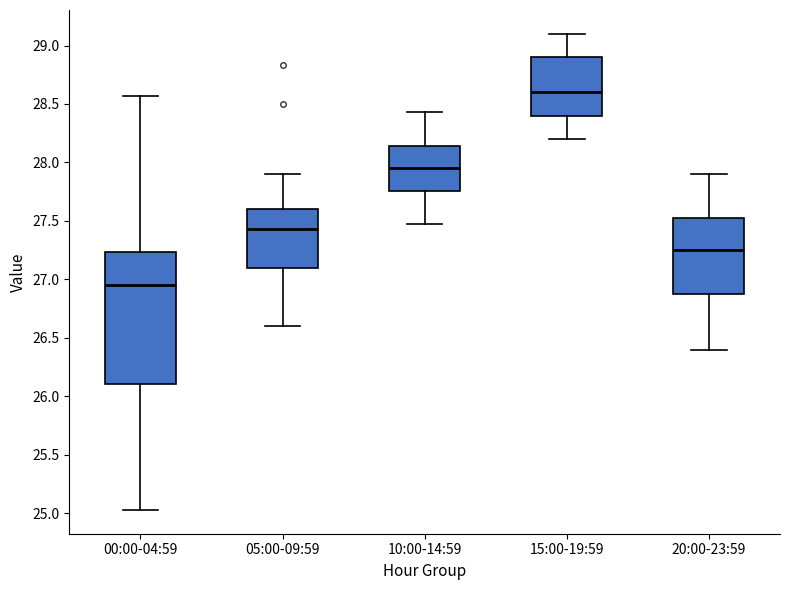

Reading left to right, transcribe this box plot: for each box, give where its median line is, the range the box spans, and where its two whiskers end, as read against the y-axis. The values are not printed on the chart, so give them approximately, as read against the axis.

00:00-04:59: median 26.95, box 26.10 to 27.25, whiskers 25.05 to 28.55
05:00-09:59: median 27.45, box 27.10 to 27.60, whiskers 26.60 to 27.90
10:00-14:59: median 27.95, box 27.75 to 28.15, whiskers 27.45 to 28.45
15:00-19:59: median 28.60, box 28.40 to 28.90, whiskers 28.20 to 29.10
20:00-23:59: median 27.25, box 26.90 to 27.55, whiskers 26.40 to 27.90